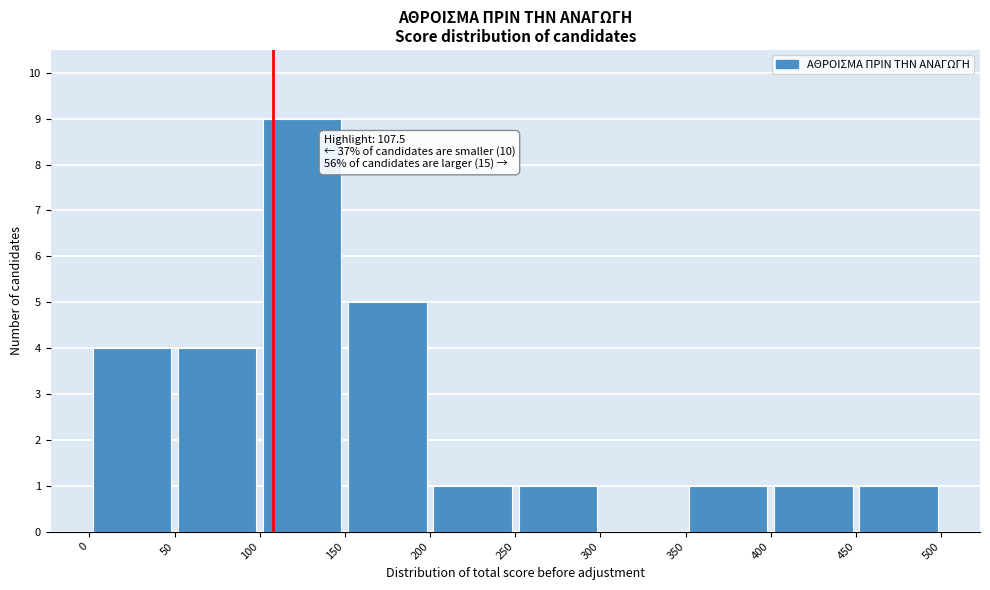

Over which range of the x-axis is the bar tallest?

100 to 150